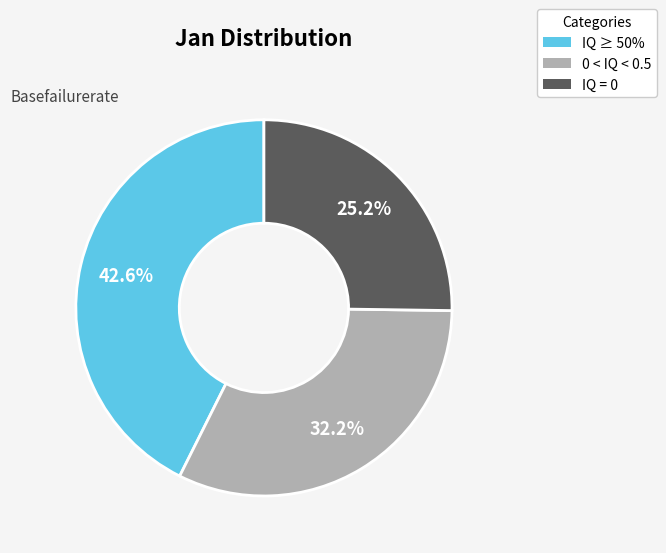

Rank the categories by value from highest to lowest.

IQ ≥ 50%, 0 < IQ < 0.5, IQ = 0